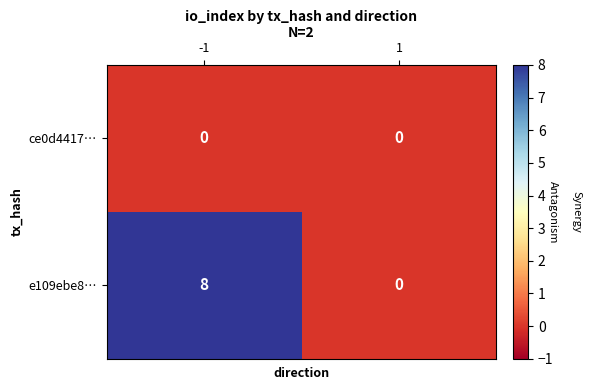

List the series in order of their overall mean, lowest first.

ce0d4417…, e109ebe8…